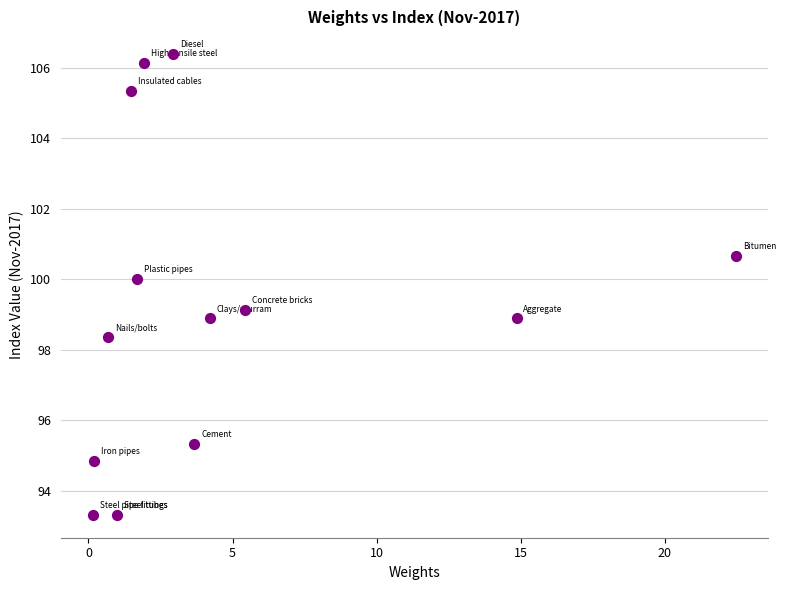

What is the range of X values (max minus min)?

22.3